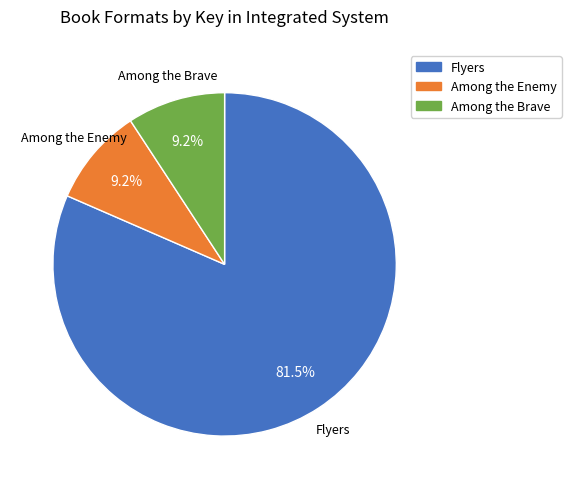

True or false: Among the Enemy accounts for 9% of the total.

True